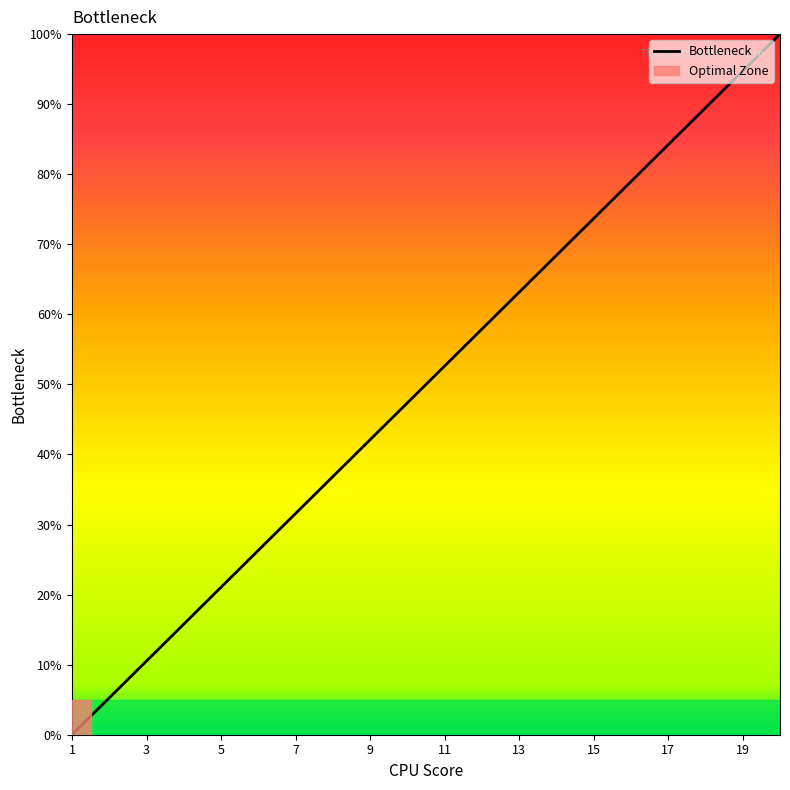

What is the difference between the maximum and minimum values?

100.0